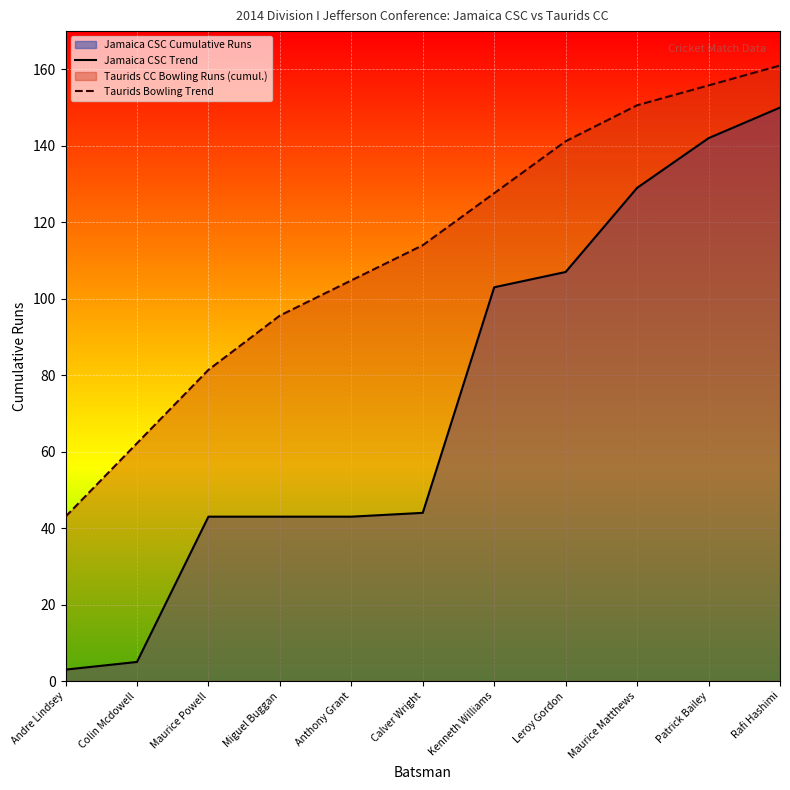

Reading right to left, transcribe all the data shown in this chart.

Jamaica CSC Trend: Rafi Hashimi=150.0	Patrick Bailey=142.0	Maurice Matthews=129.0	Leroy Gordon=107.0	Kenneth Williams=103.0	Calver Wright=44.0	Anthony Grant=43.0	Miguel Buggan=43.0	Maurice Powell=43.0	Colin Mcdowell=5.0	Andre Lindsey=3.0
Taurids Bowling Trend: Rafi Hashimi=161.0	Patrick Bailey=155.8	Maurice Matthews=150.6	Leroy Gordon=141.2	Kenneth Williams=127.6	Calver Wright=114.0	Anthony Grant=104.8	Miguel Buggan=95.6	Maurice Powell=81.4	Colin Mcdowell=62.2	Andre Lindsey=43.0